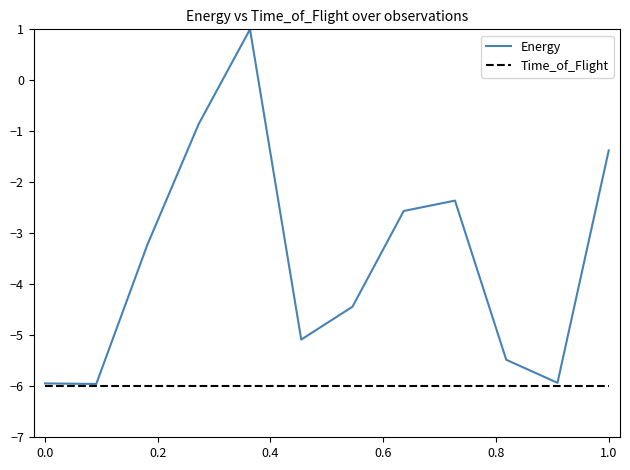

Rank the series by their average value, from highest to lowest.

Energy, Time_of_Flight